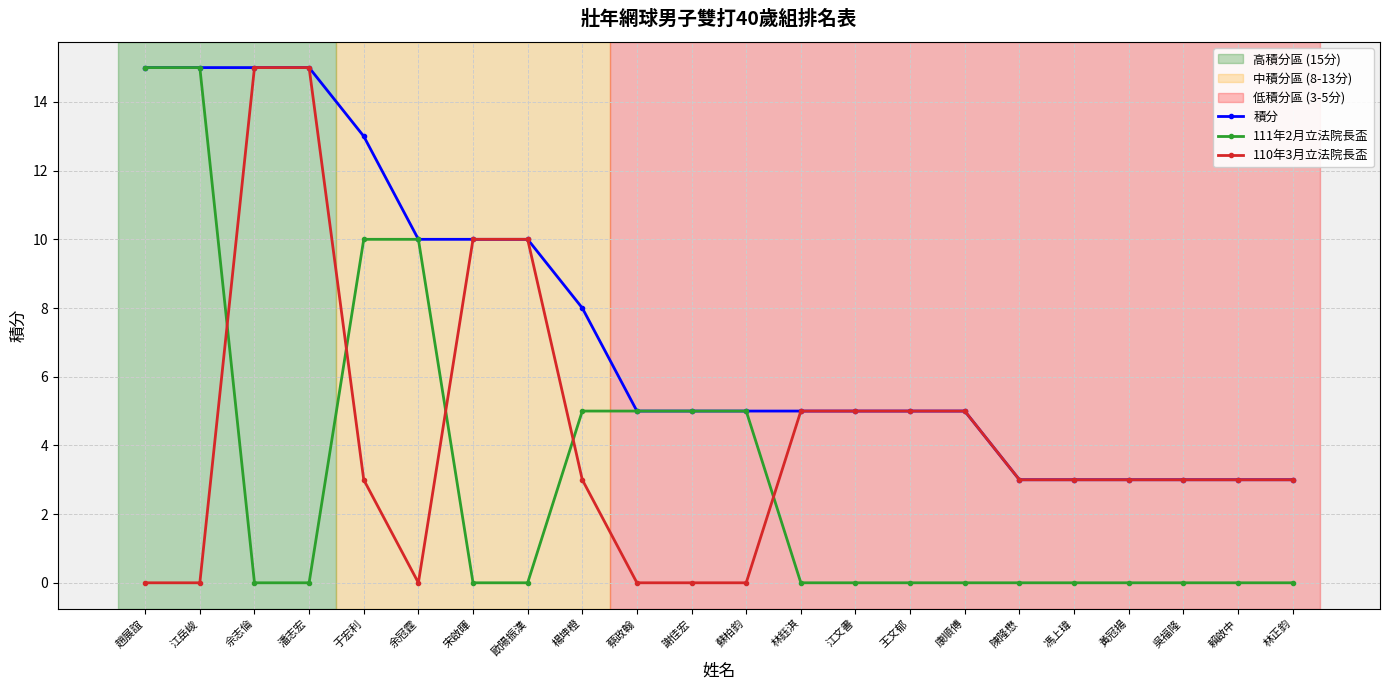

After their last crossing, which series has the higher values: 111年2月立法院長盃 or 110年3月立法院長盃?

110年3月立法院長盃